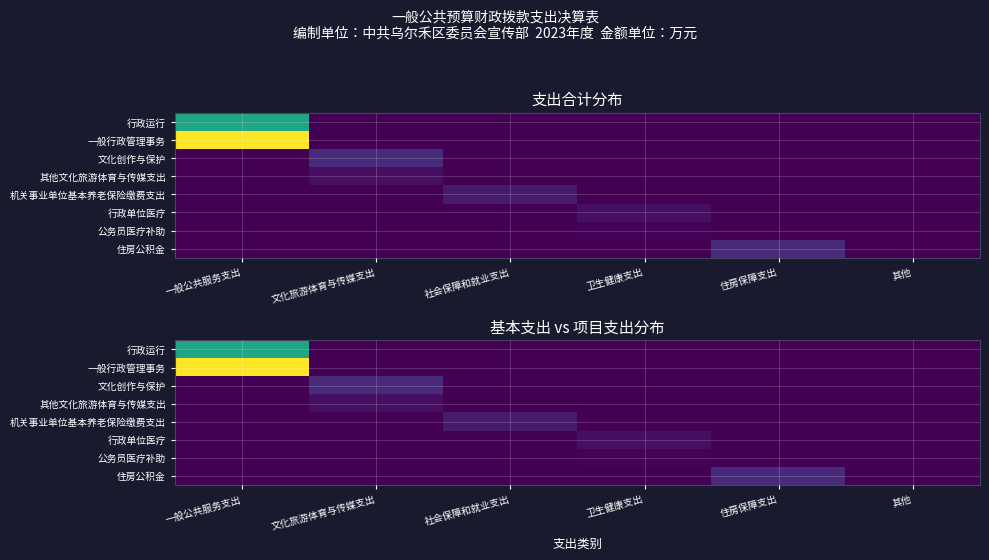

Between 卫生健康支出 and 其他, which is larger?

卫生健康支出